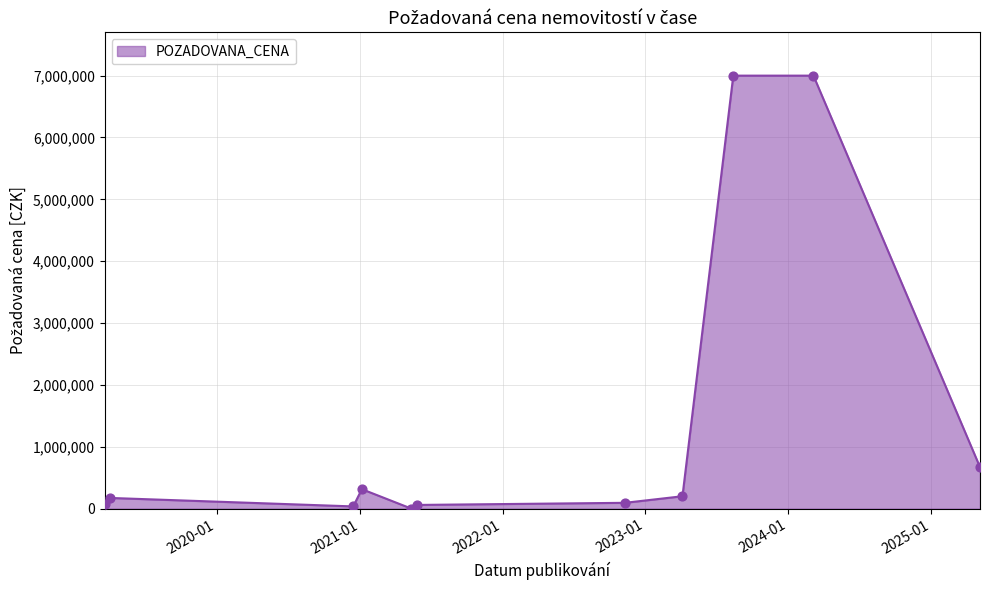

What is the difference between the maximum and minimum values?

7000000